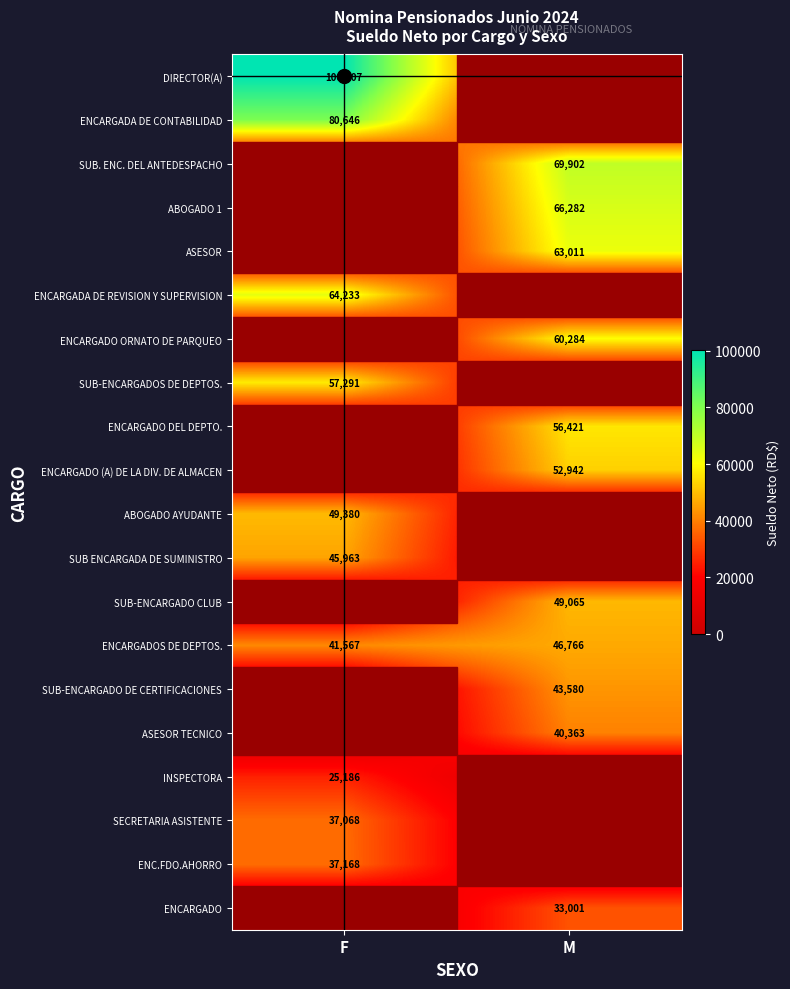

What is the spread (max minus min) of values at F?

97688.5